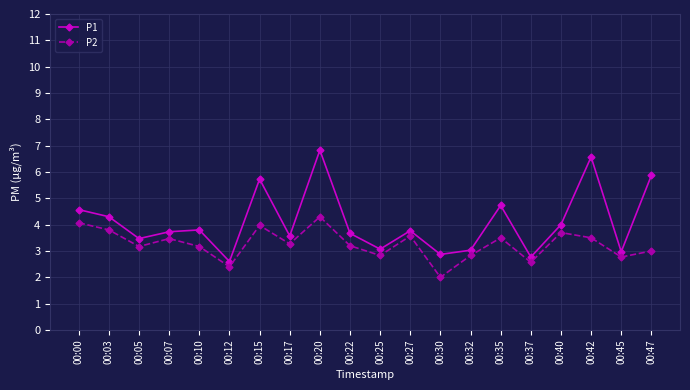

At how many categories does at least one series exceed 2?

20